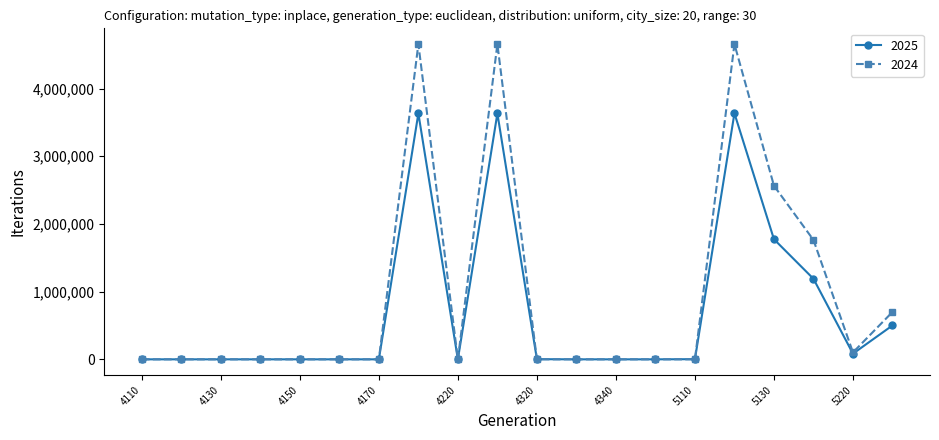

At how many categories does at least one series exceed 4376779?

3